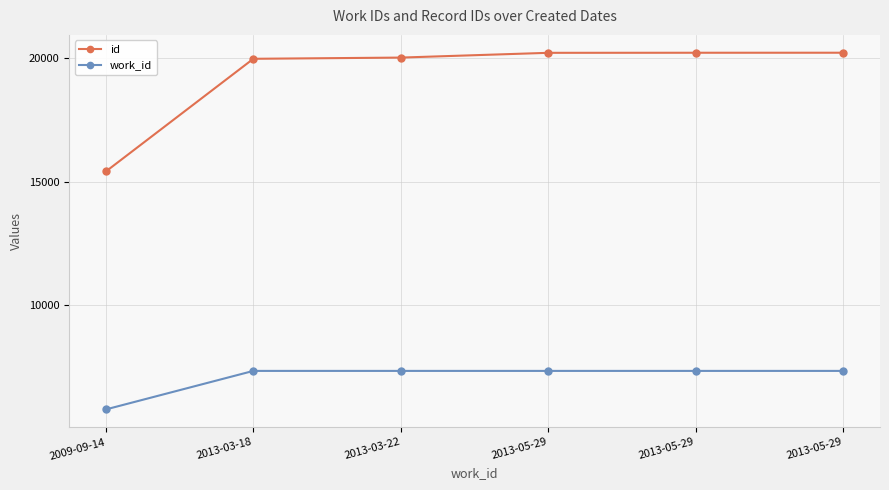

How many lines are shown in the chart?

2